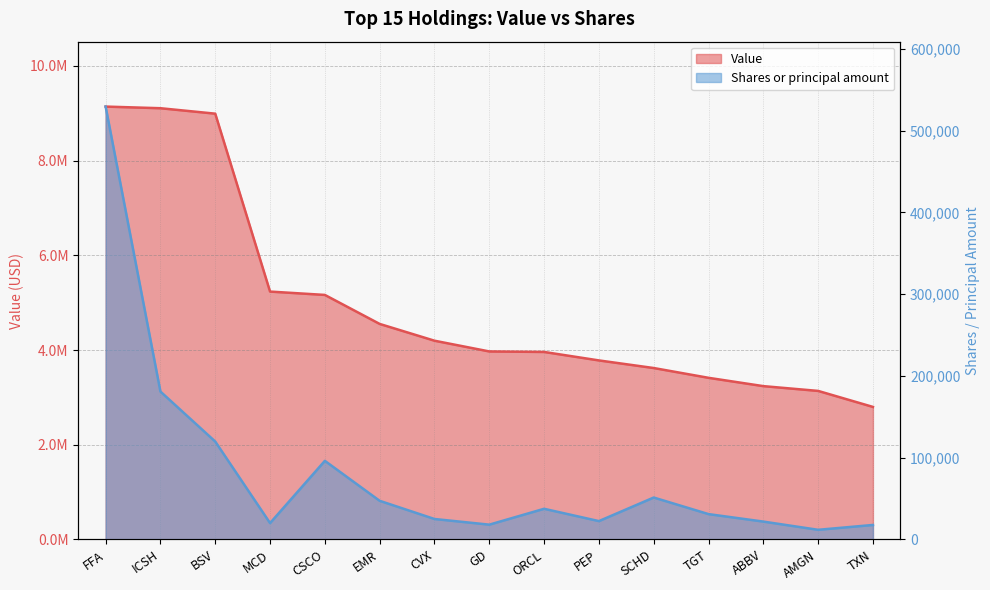

Which series changed the most between GD and TXN?

Value